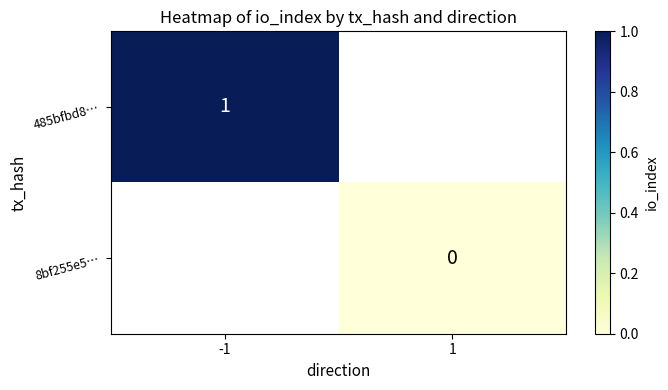

Rank the categories by 8bf255e5… value from highest to lowest.

-1, 1